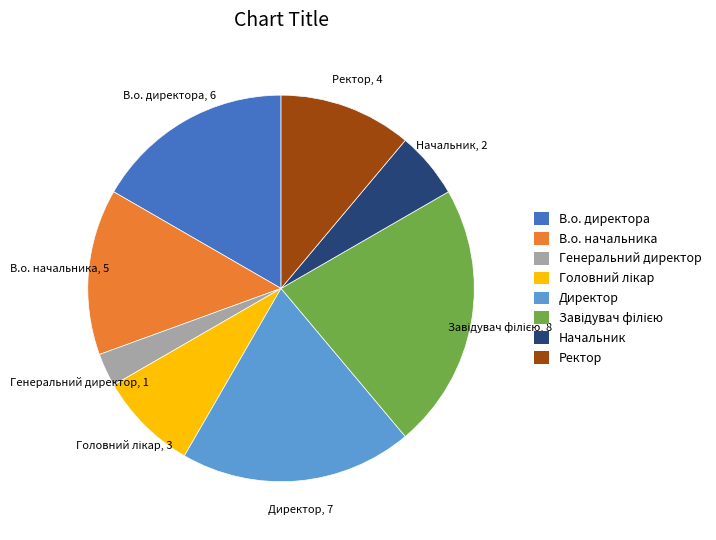

Is it true that Ректор is 11% of the pie?

True